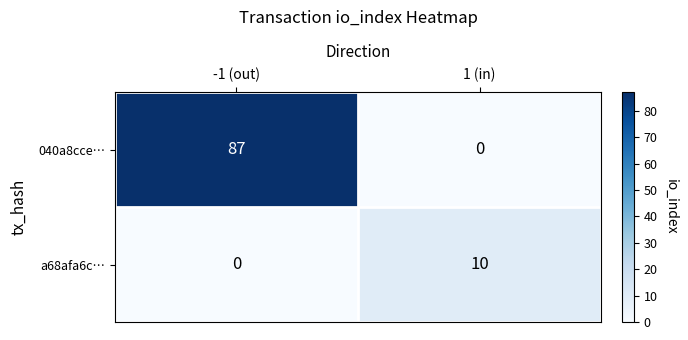

Count the number of data series in this chart.

2